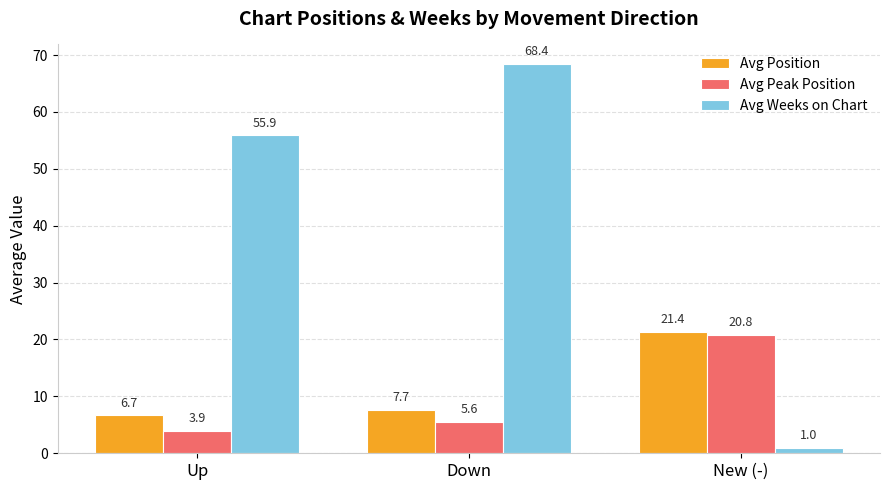

What is the sum of the Avg Weeks on Chart values at Down and New (-)?

69.4